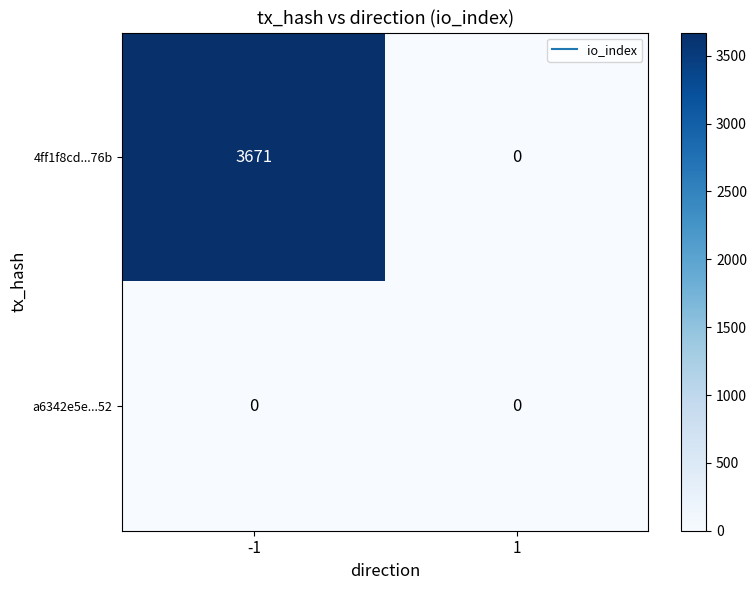

At how many categories does at least one series exceed 3269?

1